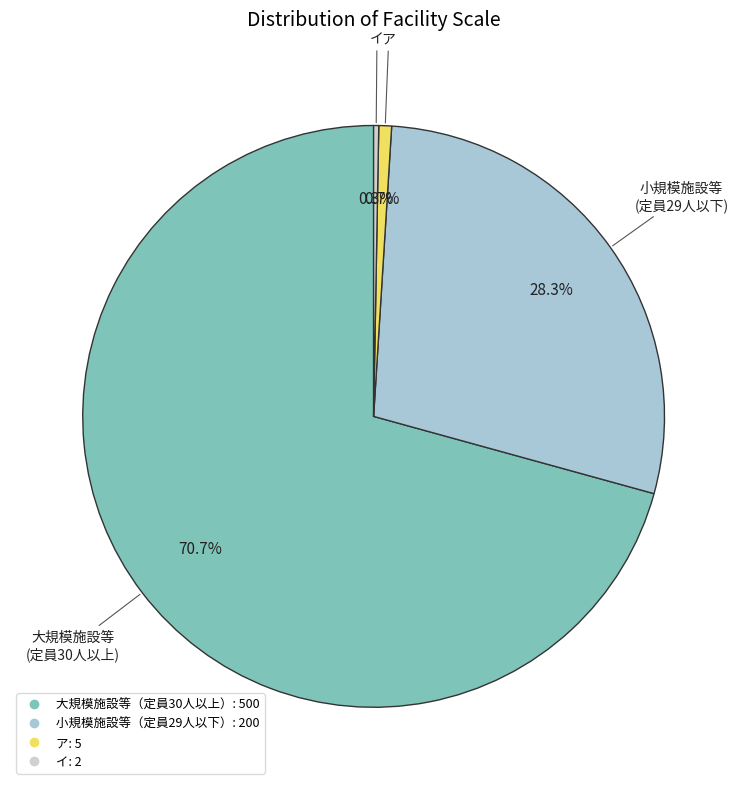

Combined, what portion of the pie is 小規模施設等（定員29人以下） and イ?

28.6%